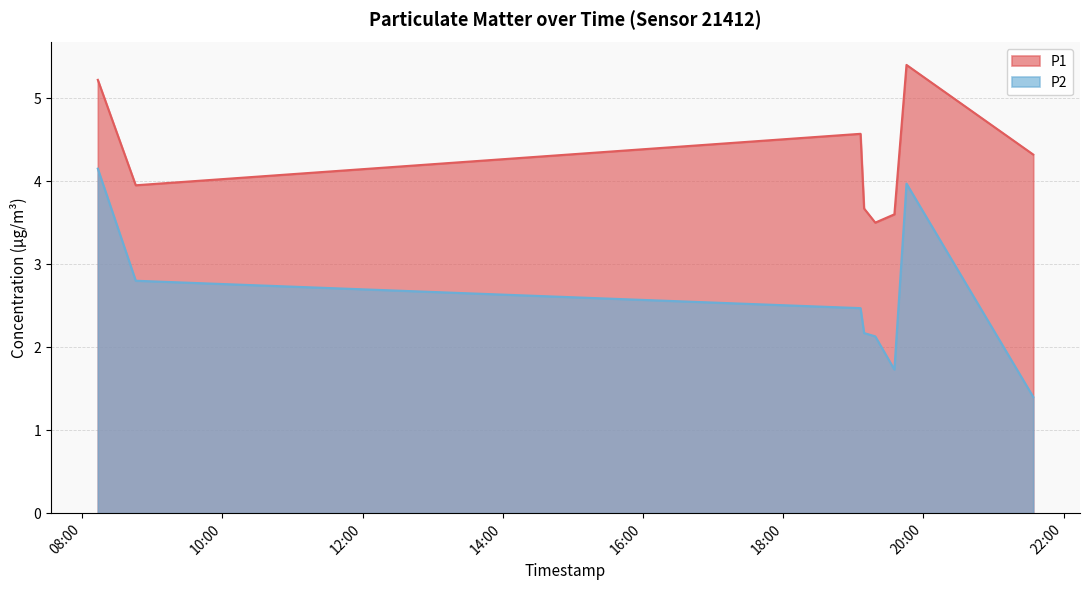

Count the number of categories in the chart.

8